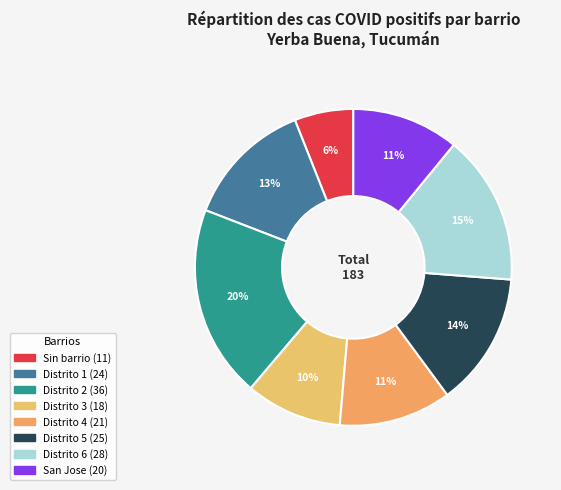

To the nearest percent, what is the difference between the Distrito 2 and Distrito 3 slice percentages?

10%